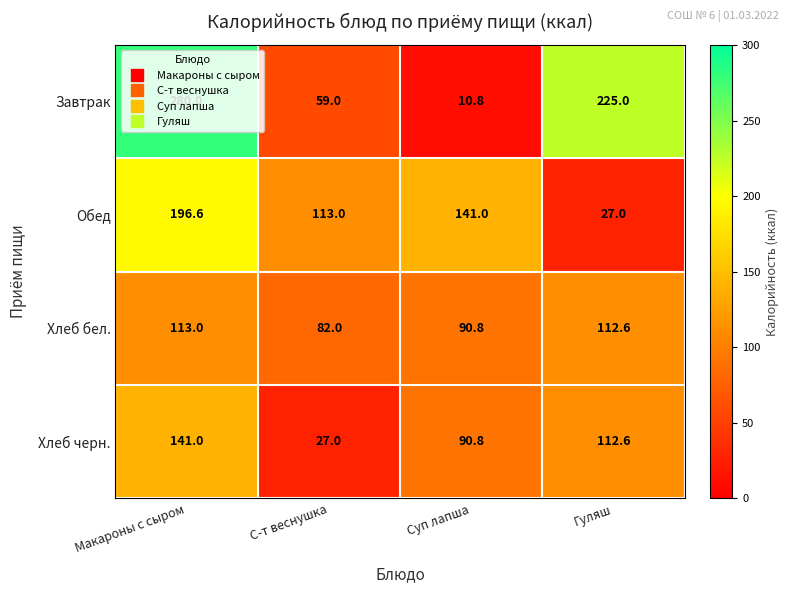

Which series has the widest spread of values?

Завтрак